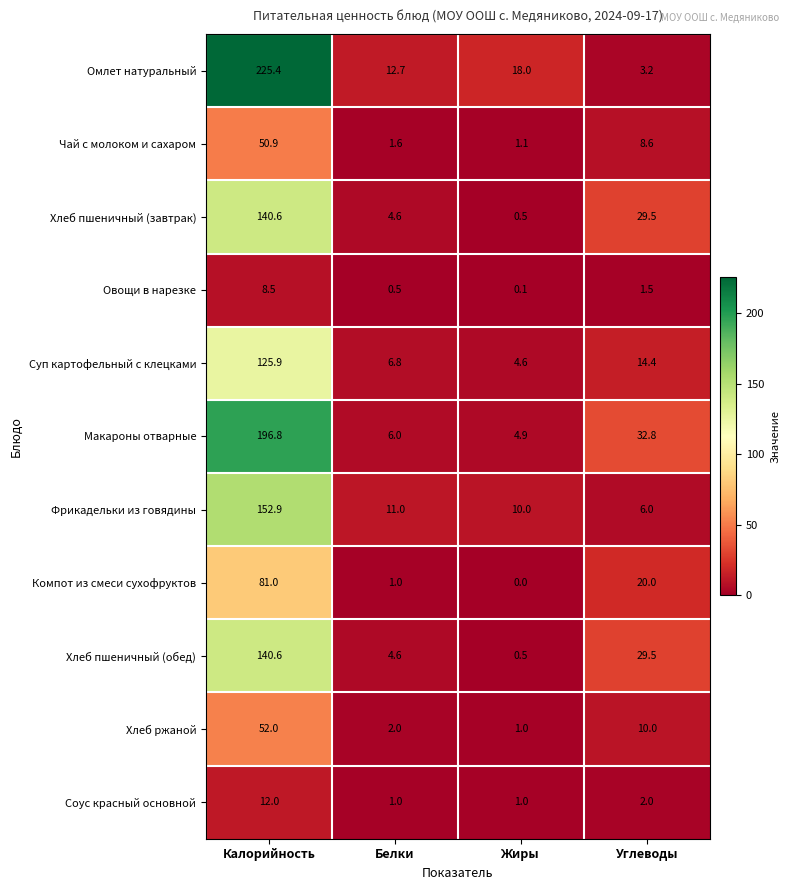

What is the sum of all Макароны отварные values?

240.5